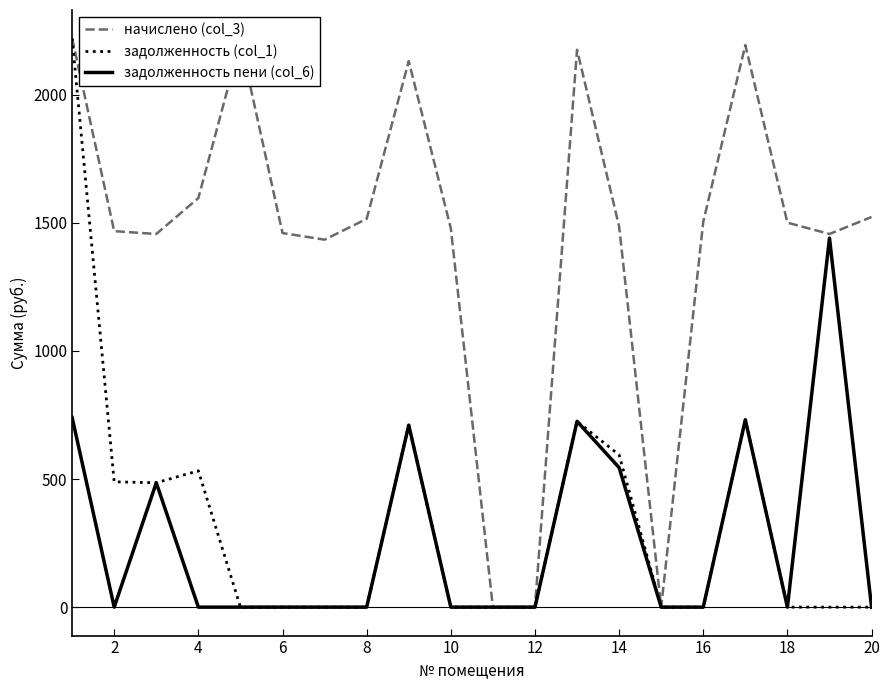

Which series has the largest total across all categories?

начислено (col_3)